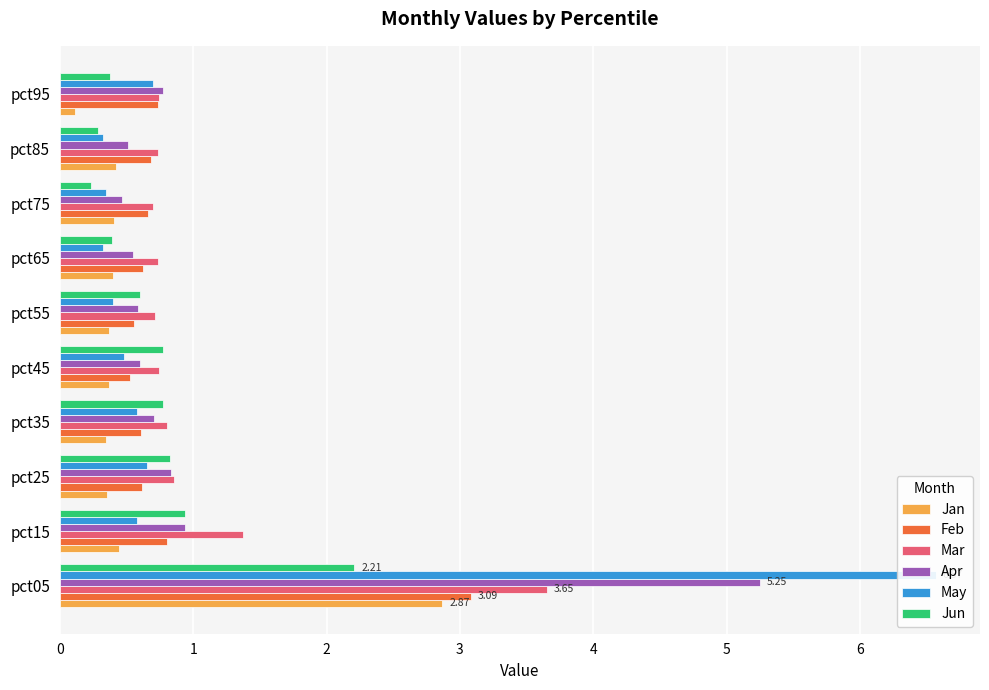

Which category has the lowest value across all series?

pct95